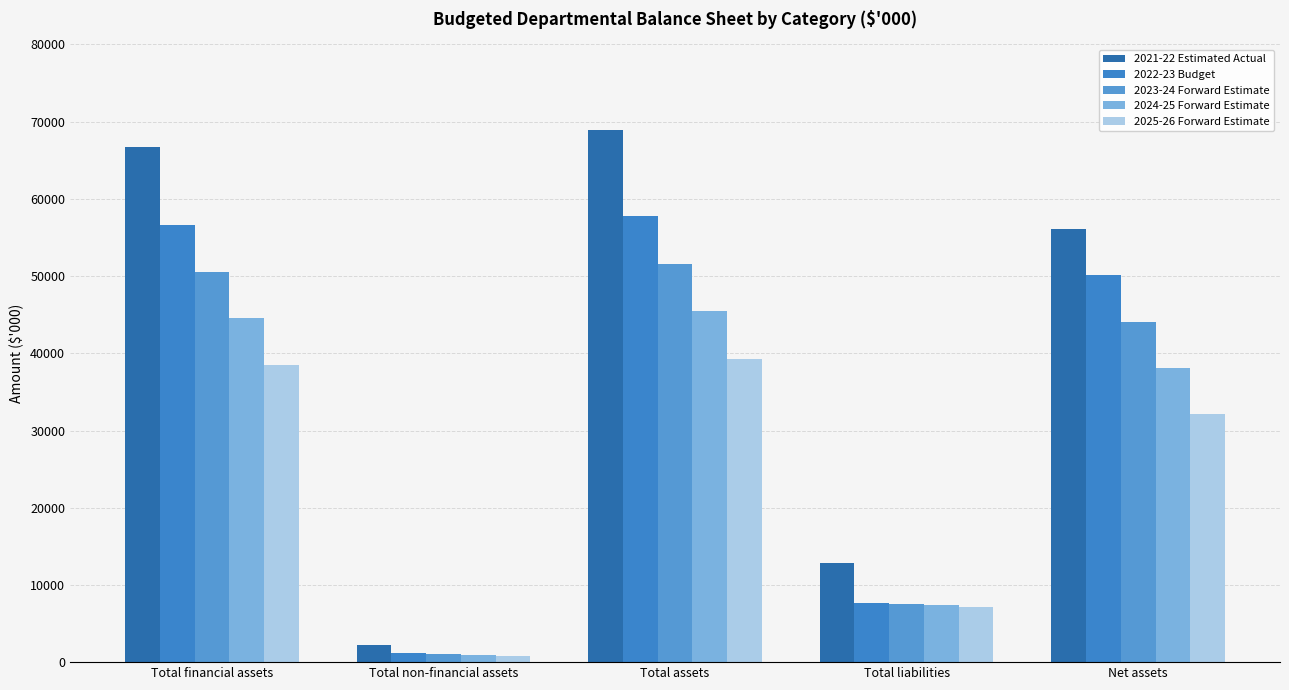

The value of 2023-24 Forward Estimate at Total assets is 13408. True or false?

False